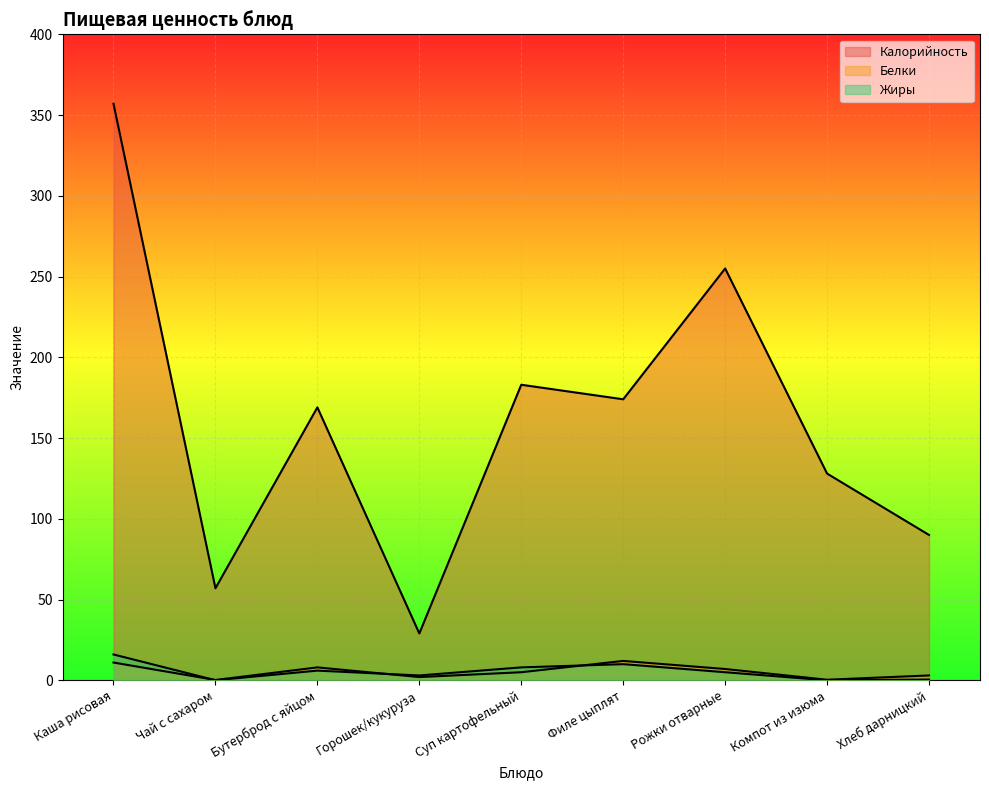

True or false: Жиры and Калорийность cross at least once.

False